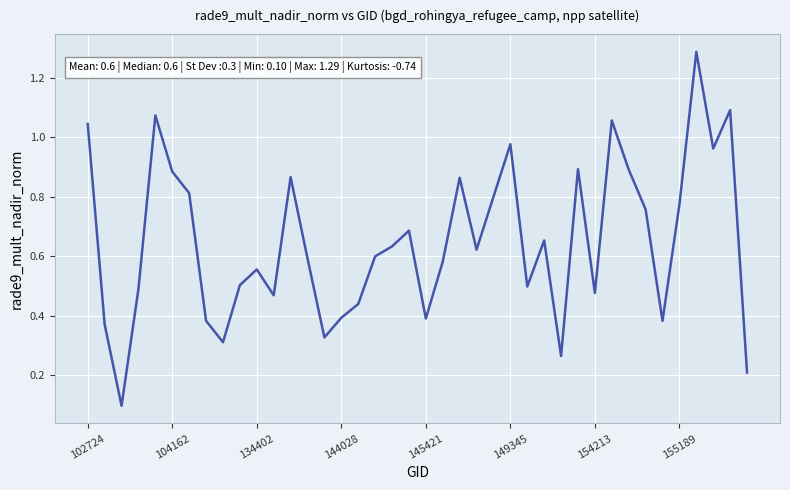

What is the maximum value shown in the chart?

1.3